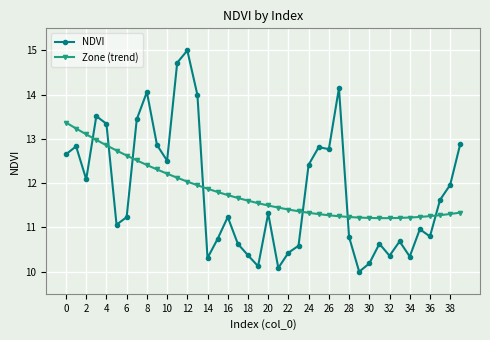

Is this an area chart (filled region under the line)?

No